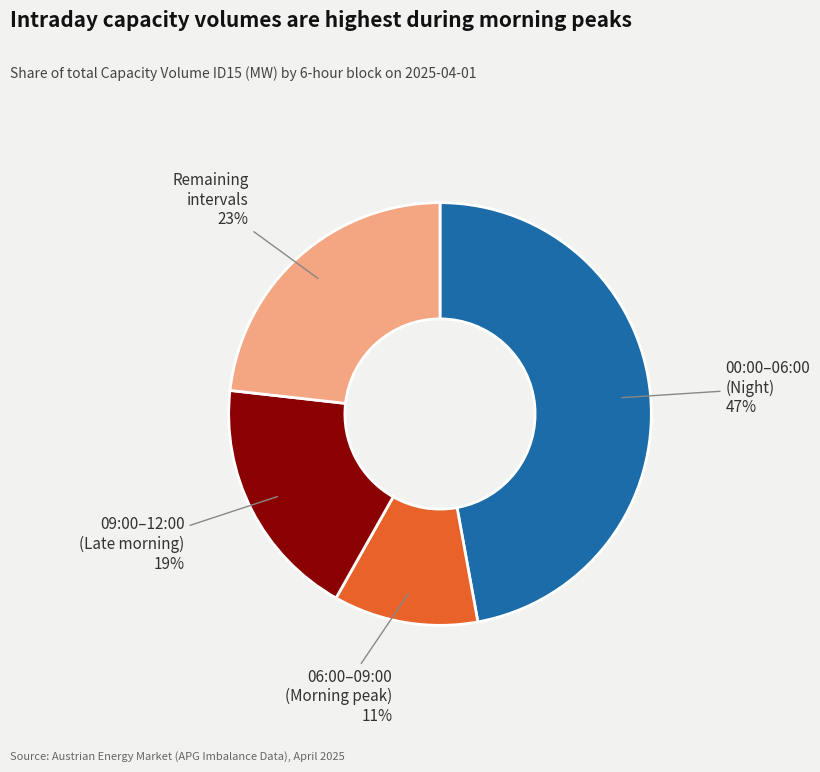

To the nearest percent, what is the difference between the largest and smallest slice percentages?

36%